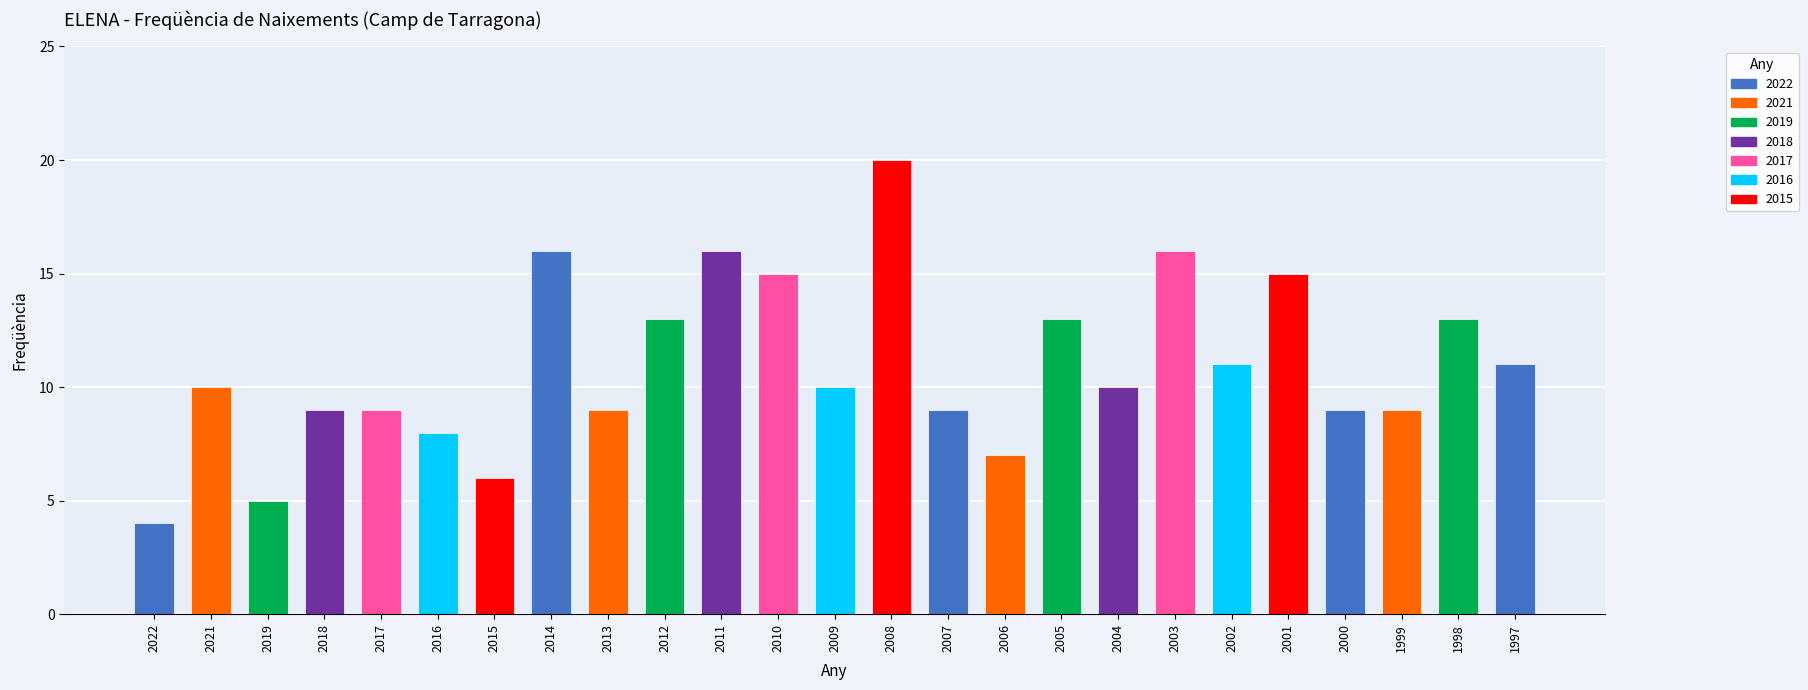

Read the value at 2015.

6